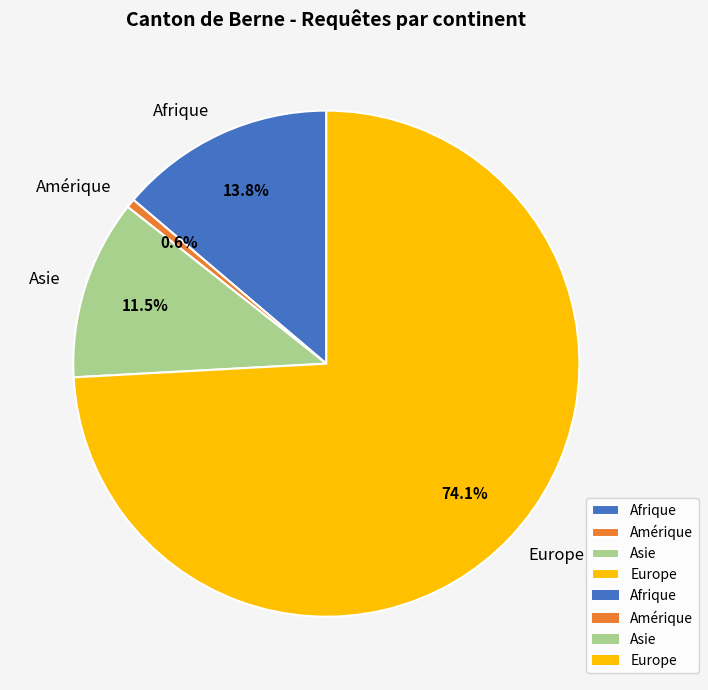

Rank the categories by value from lowest to highest.

Amérique, Asie, Afrique, Europe